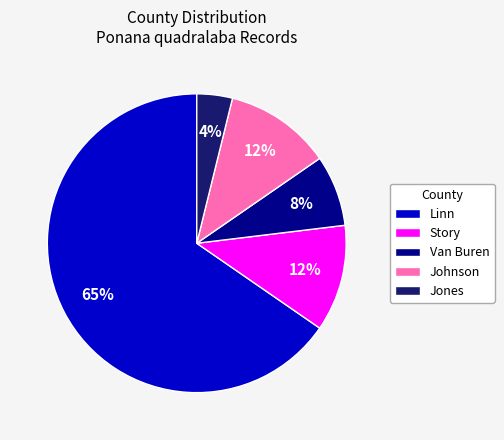

Approximately how many times larger is the value at Story compared to Jones?

3.0